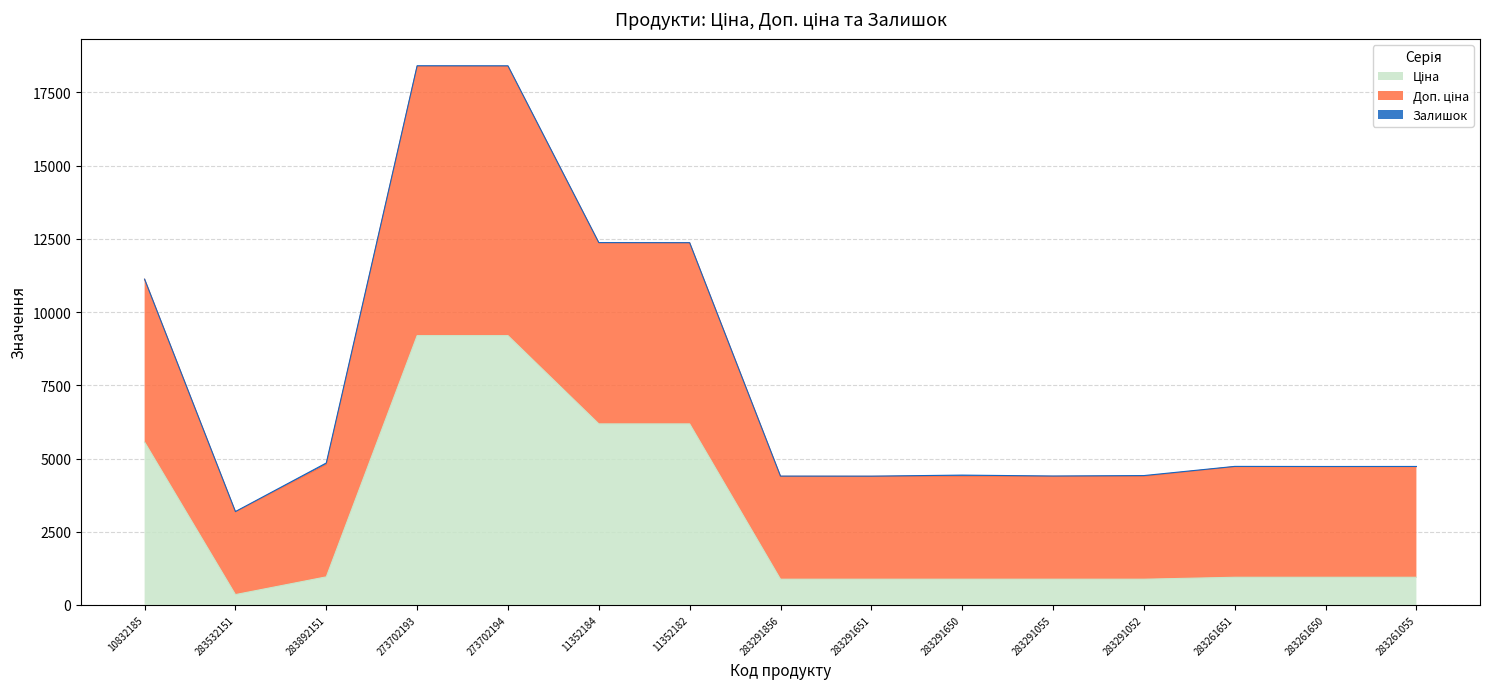

True or false: Доп. ціна and Ціна cross at least once.

False